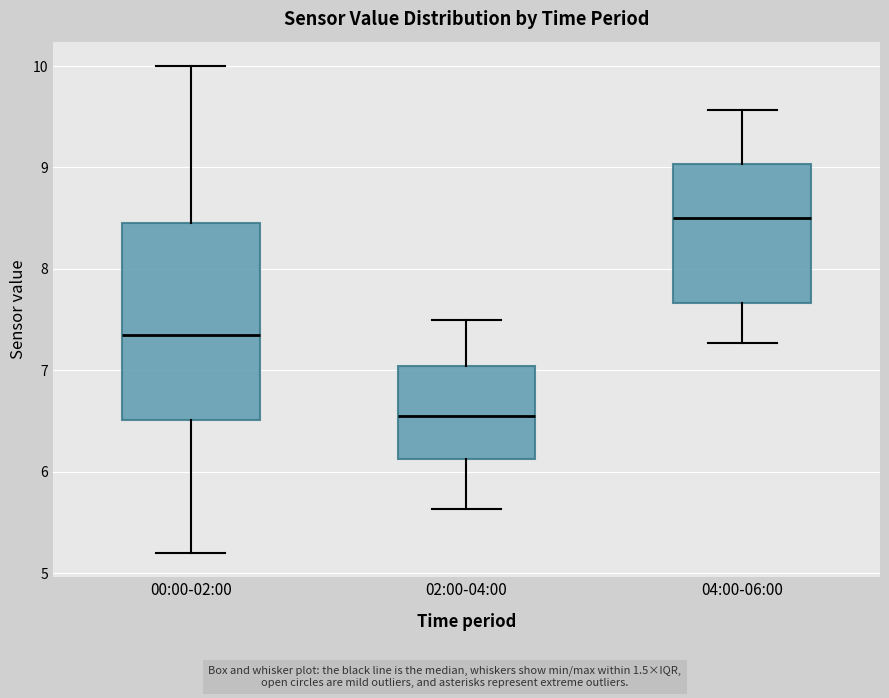

Which box is the tallest, from its lower edge to its upper edge?

00:00-02:00